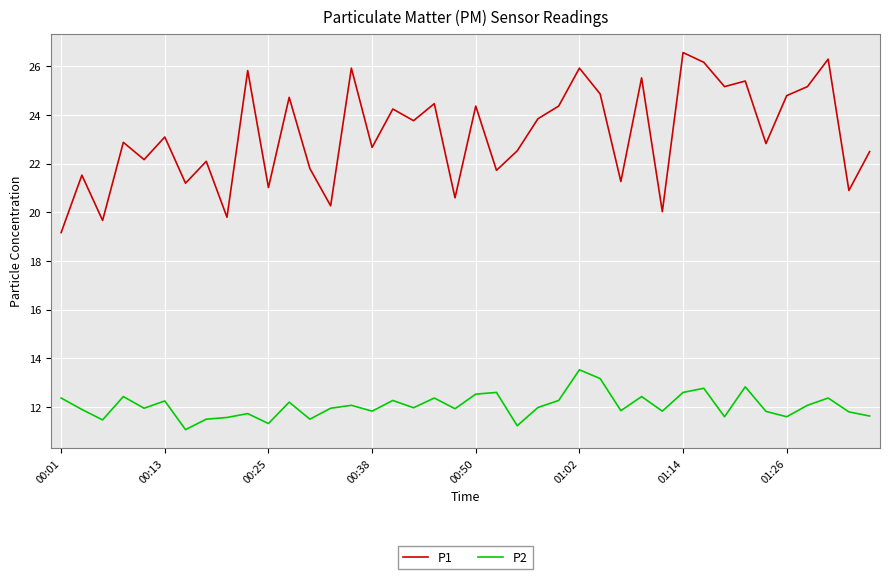

True or false: P1 and P2 intersect in this chart.

False